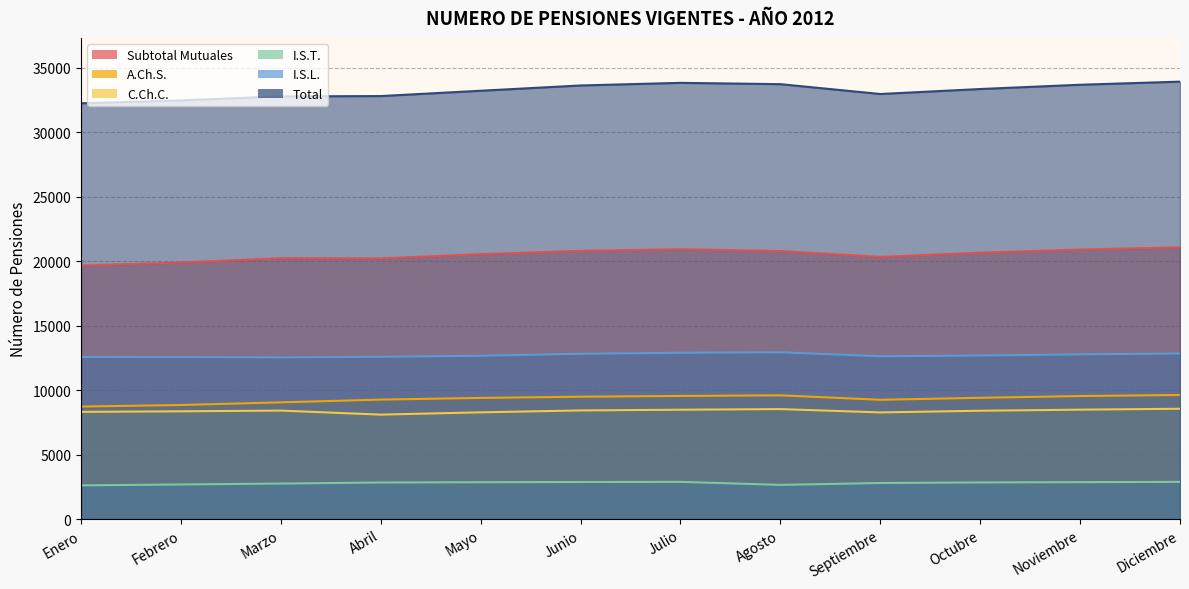

The value of Subtotal Mutuales at Abril is 20209. True or false?

True